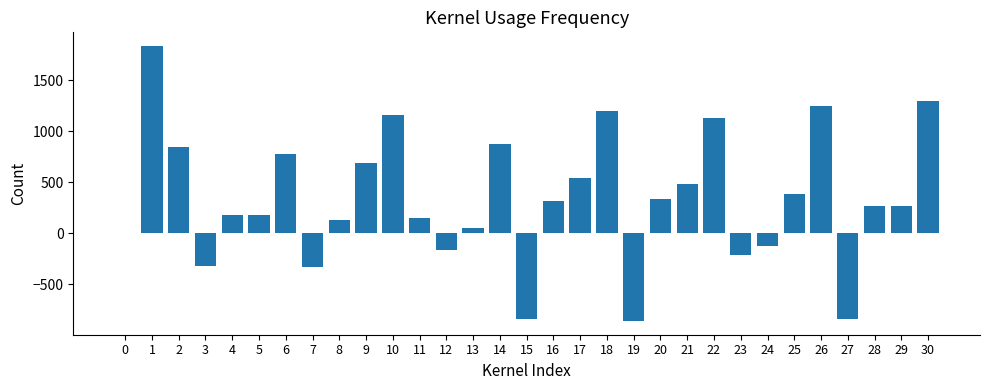

What is the change in value from 12 to 21?

+651